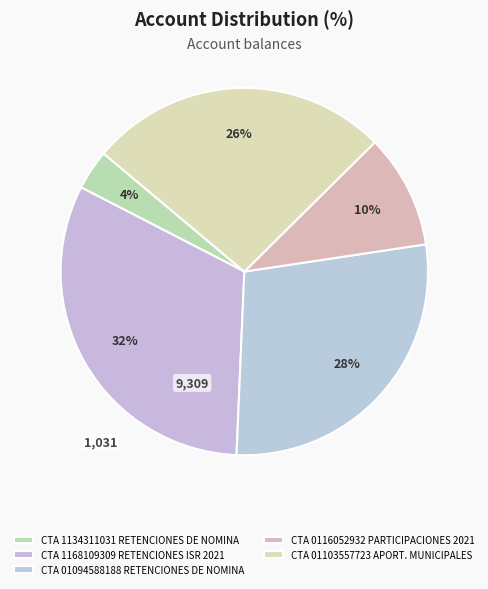

Count the number of slices in the pie.

5